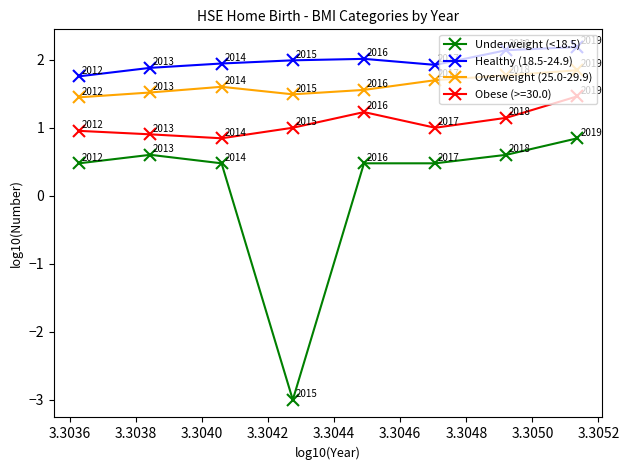

True or false: Underweight (<18.5) and Overweight (25.0-29.9) cross at least once.

False